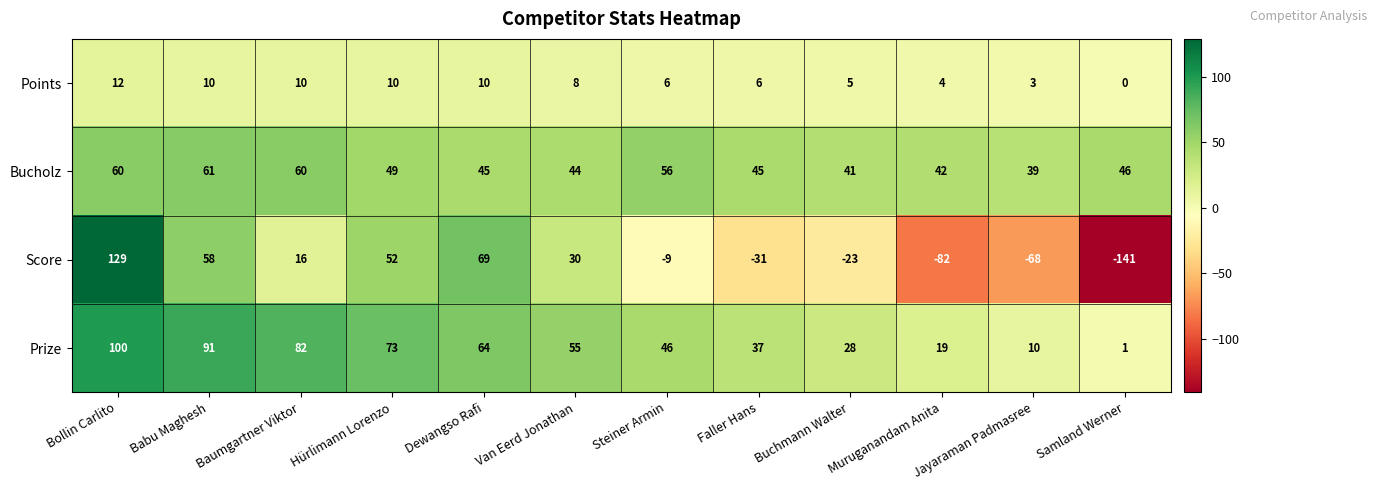

List the series in order of their peak value, lowest first.

Points, Bucholz, Prize, Score